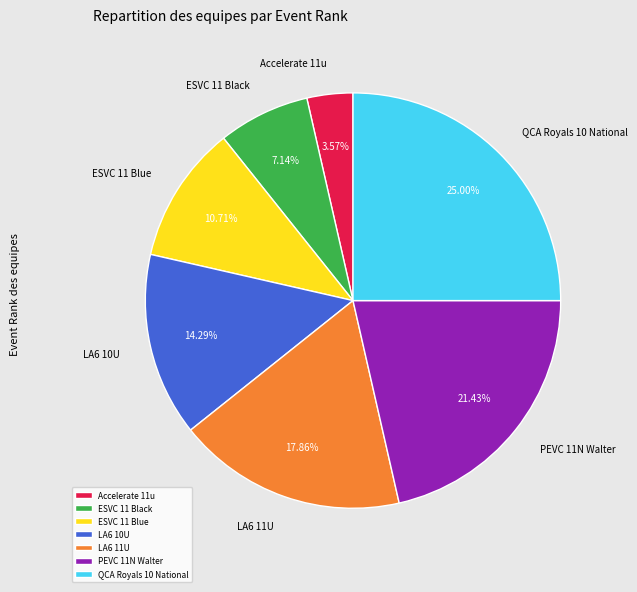

Is it true that LA6 10U is 14% of the pie?

True